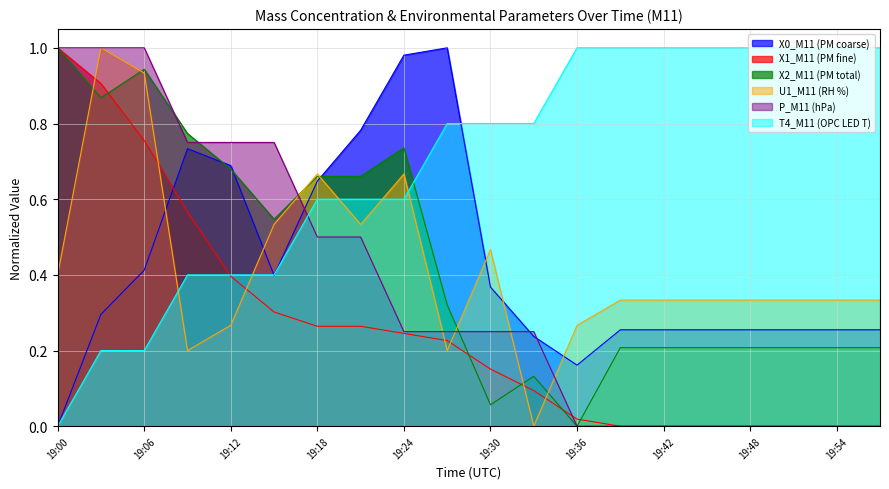

Which series has the largest range (max minus min)?

X0_M11 (PM coarse)